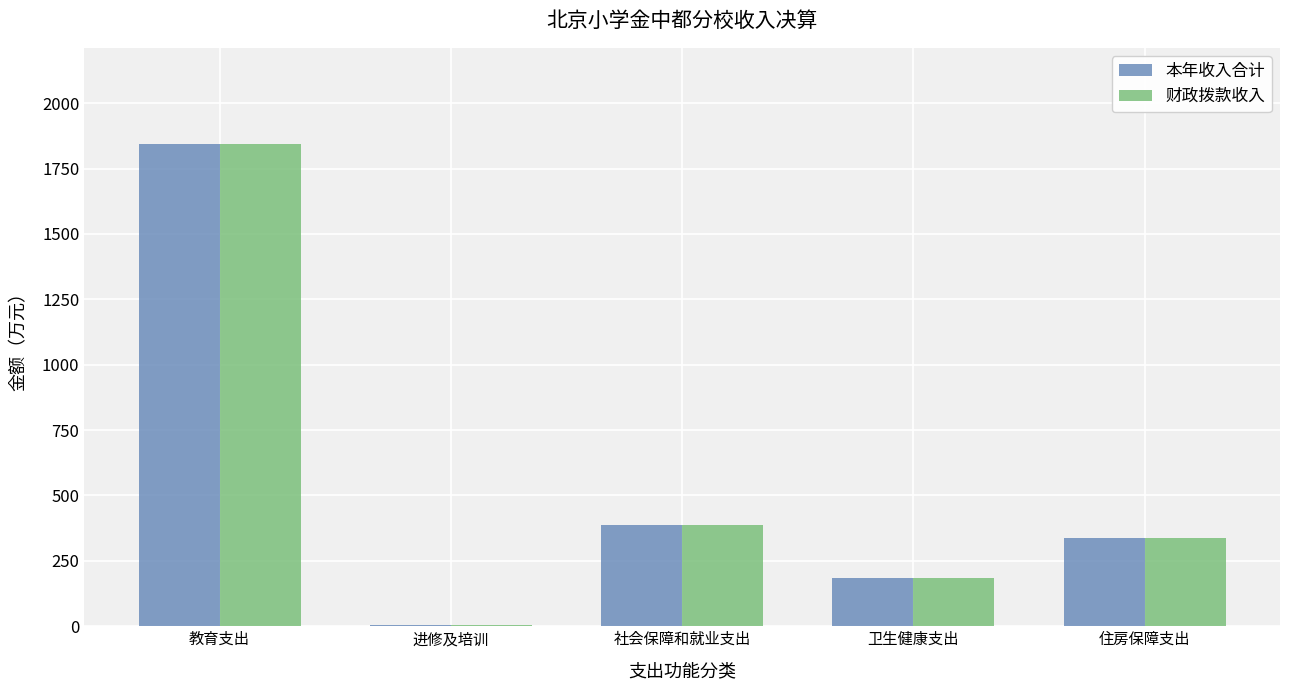

What is the sum of all 本年收入合计 values?

2753.6